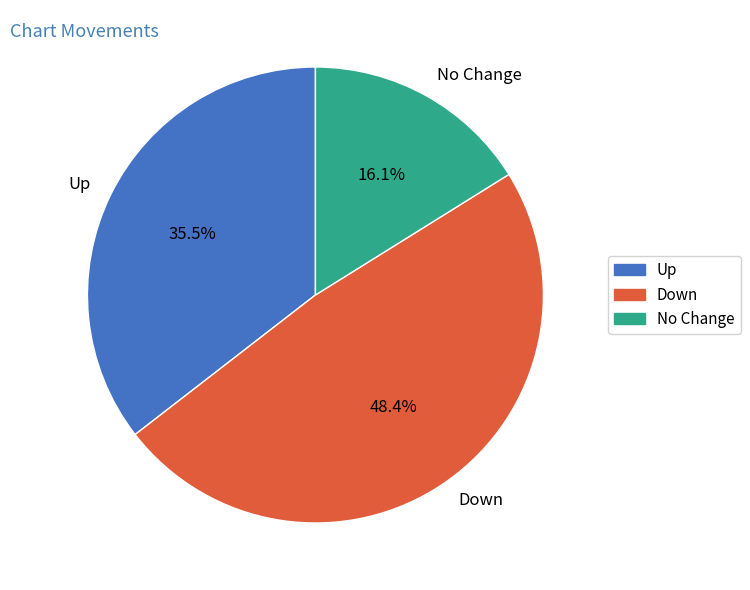

Between No Change and Down, which is larger?

Down